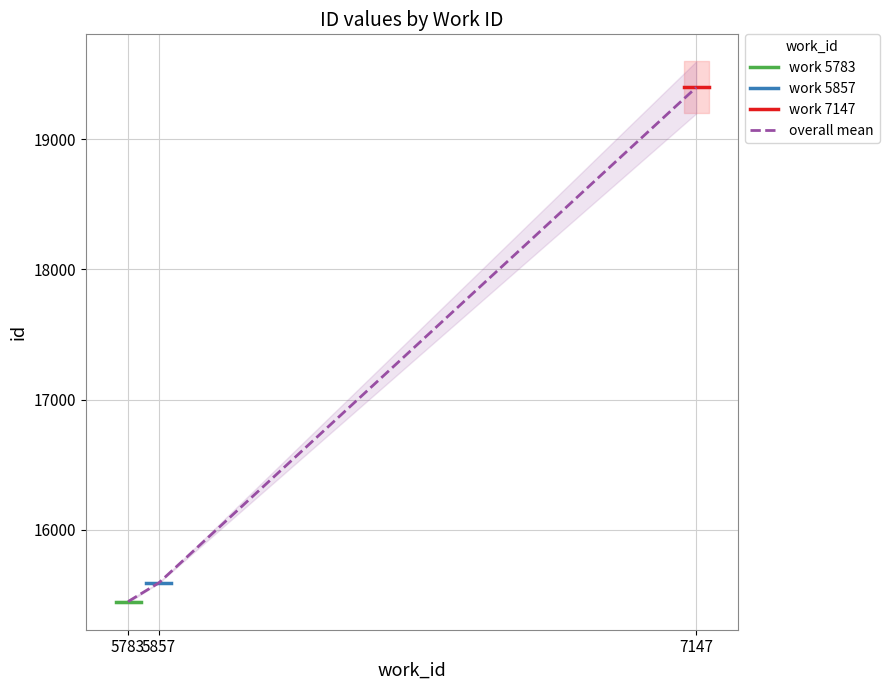

The value of work 7147 at 5783 is 19400.0. True or false?

True